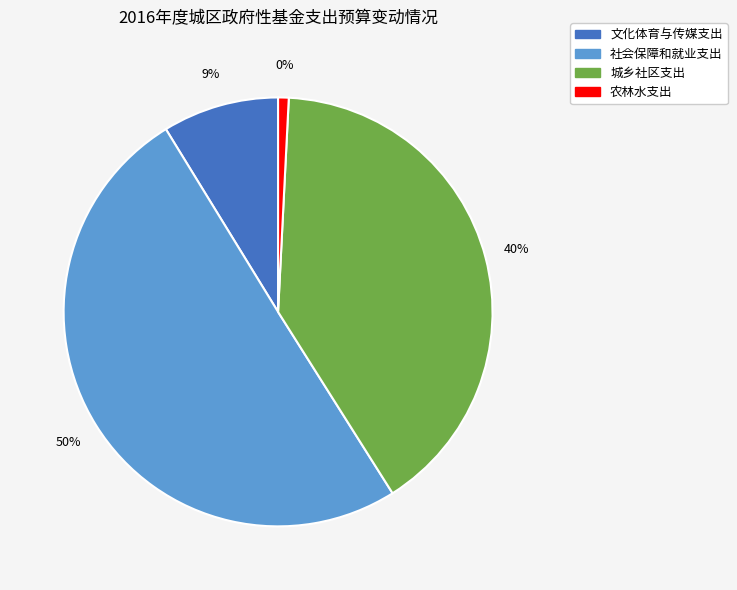

Between 农林水支出 and 文化体育与传媒支出, which is larger?

文化体育与传媒支出